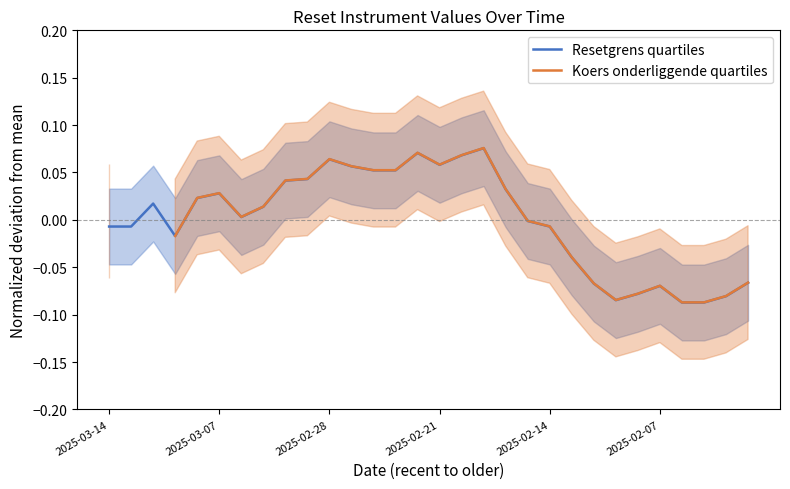

True or false: Resetgrens quartiles and Koers onderliggende quartiles intersect in this chart.

False